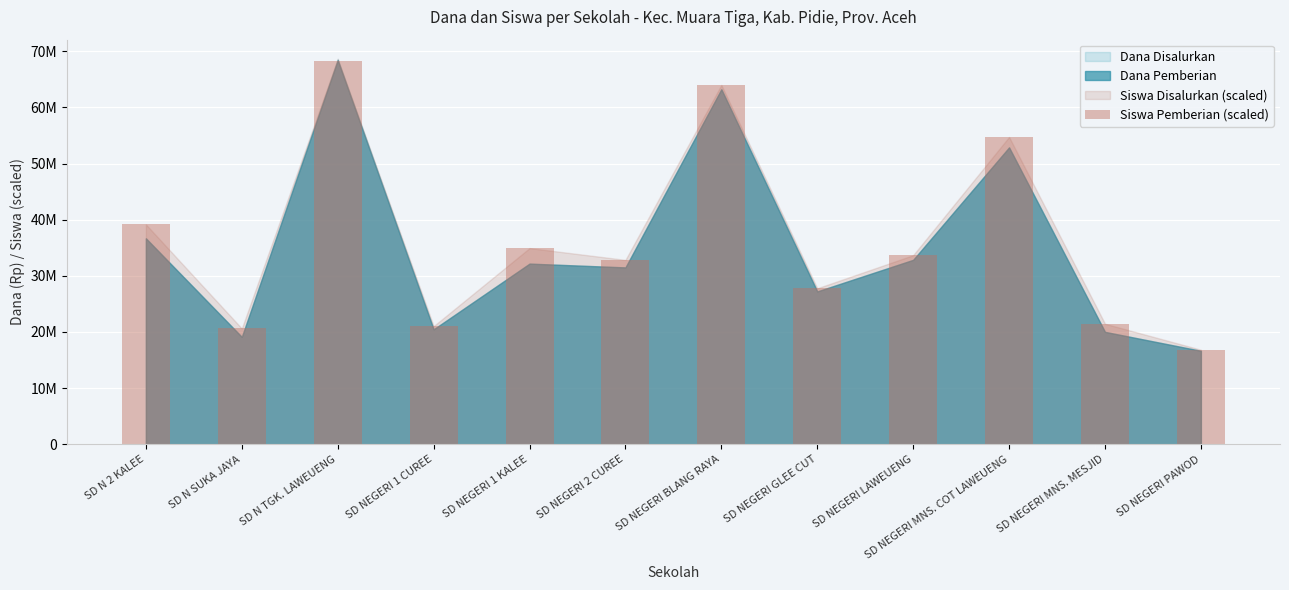

Reading right to left, transcribe all the data shown in this chart.

SD NEGERI PAWOD=16840490.8	SD NEGERI MNS. MESJID=21471625.8	SD NEGERI MNS. COT LAWEUENG=54731595.1	SD NEGERI LAWEUENG=33680981.6	SD NEGERI GLEE CUT=27786809.8	SD NEGERI BLANG RAYA=63993865.0	SD NEGERI 2 CUREE=32838957.1	SD NEGERI 1 KALEE=34944018.4	SD NEGERI 1 CUREE=21050613.5	SD N TGK. LAWEUENG=68203987.7	SD N SUKA JAYA=20629601.2	SD N 2 KALEE=39154141.1